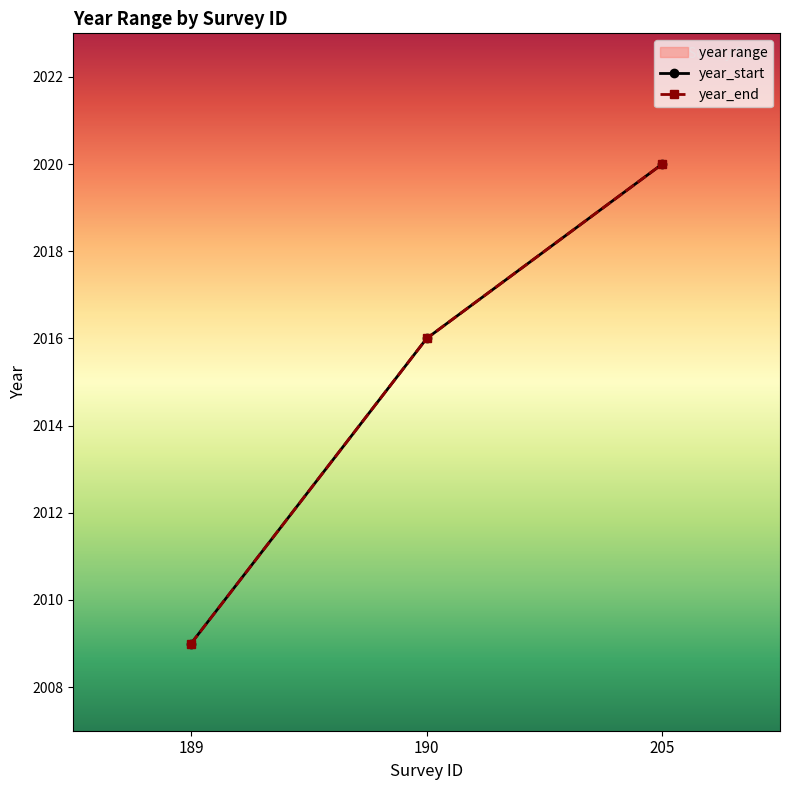

Reading left to right, extract all data points from this chart.

year_start: 2009	2016	2020
year_end: 2009	2016	2020